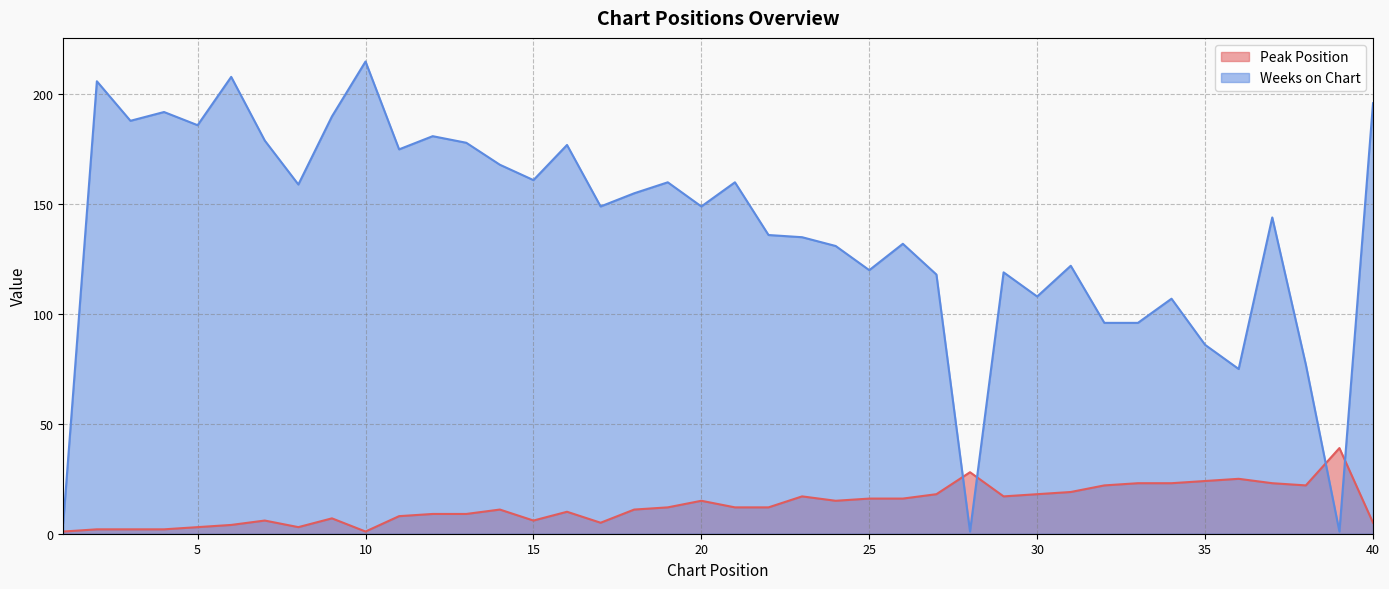

What is the sum of the Weeks on Chart values at 25 and 34?

227